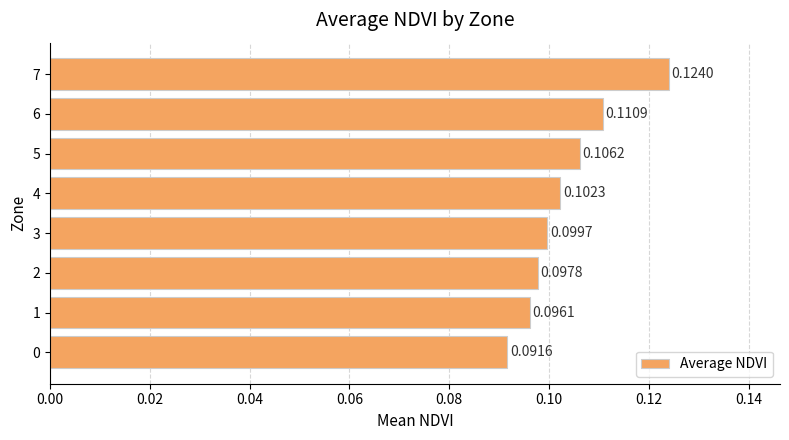

Are the bars horizontal?

Yes